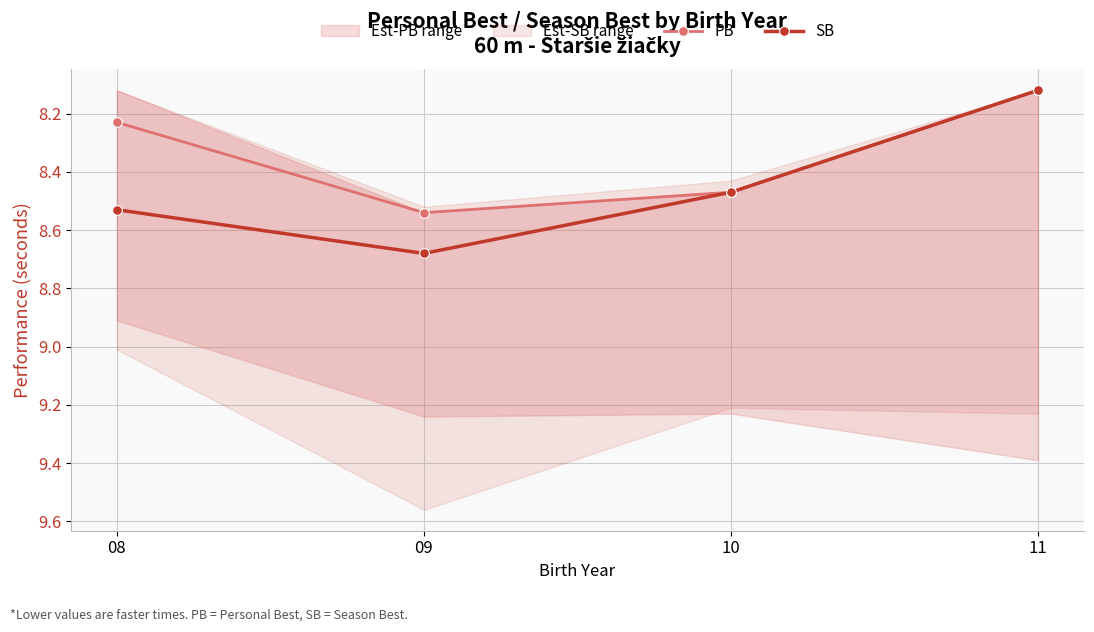

Reading left to right, extract all data points from this chart.

PB: 08=8.2	09=8.5	10=8.5	11=8.1
SB: 08=8.5	09=8.7	10=8.5	11=8.1